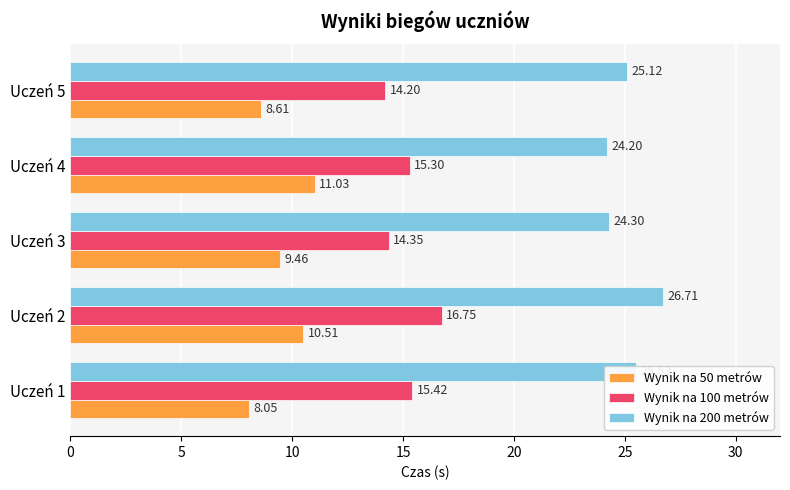

What are all the series names shown in the legend?

Wynik na 50 metrów, Wynik na 100 metrów, Wynik na 200 metrów